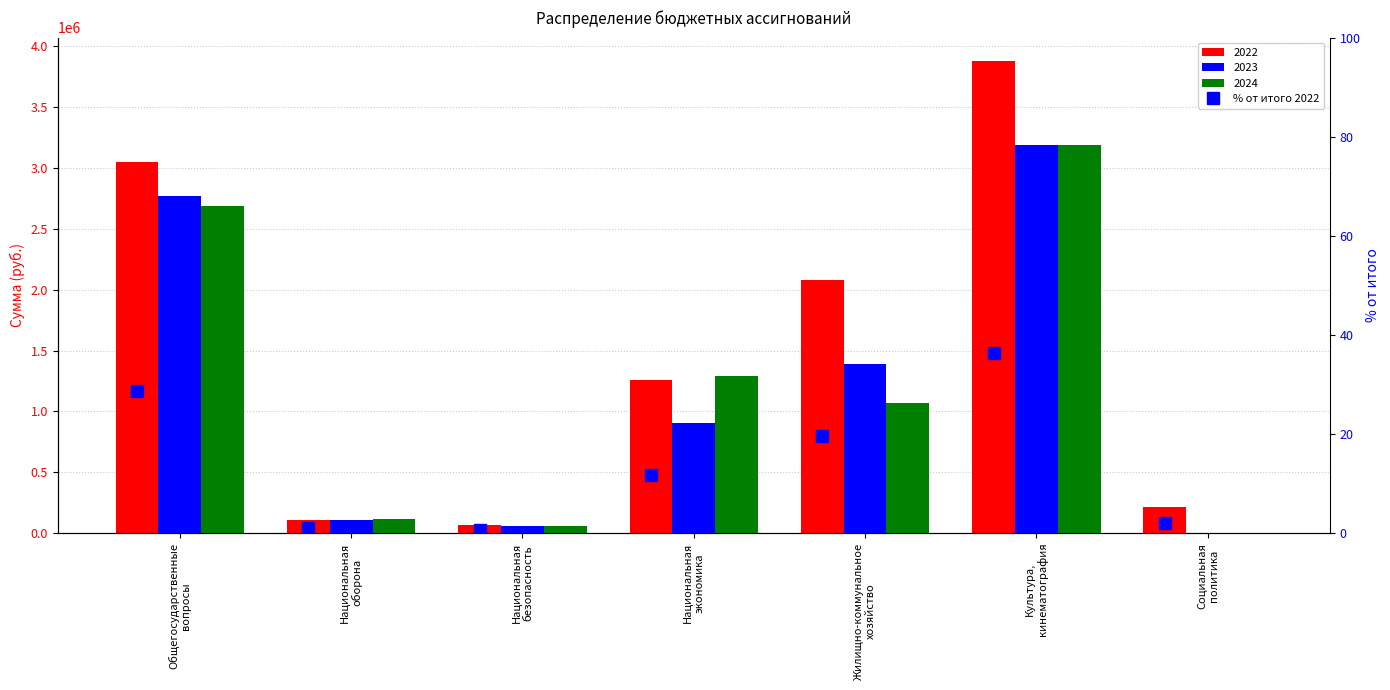

Does the chart contain any negative values?

No